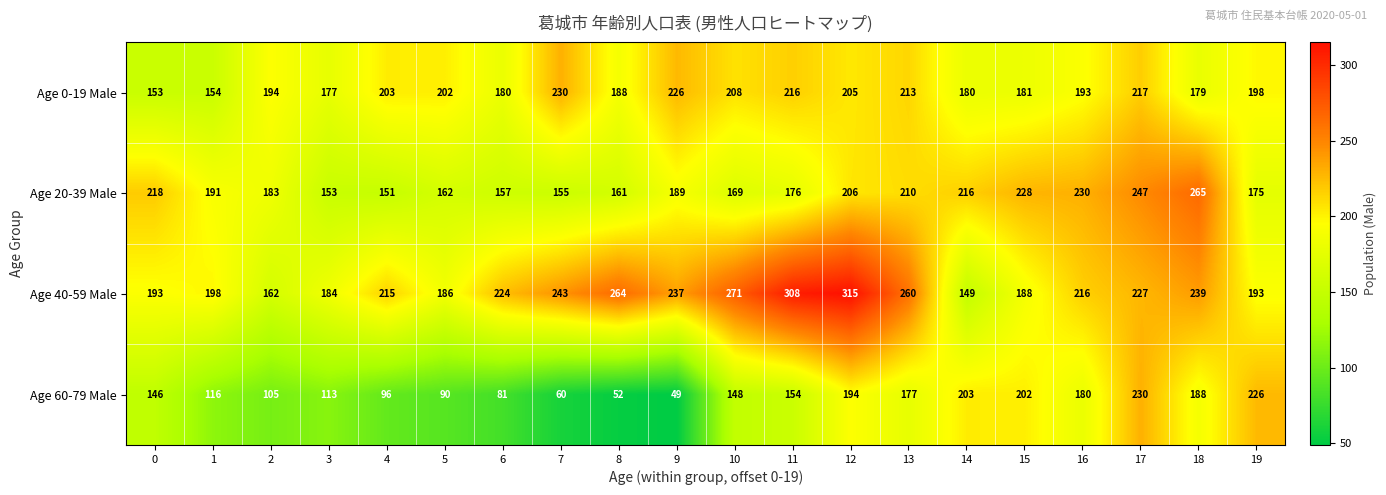

What is the spread (max minus min) of values at 0?

72